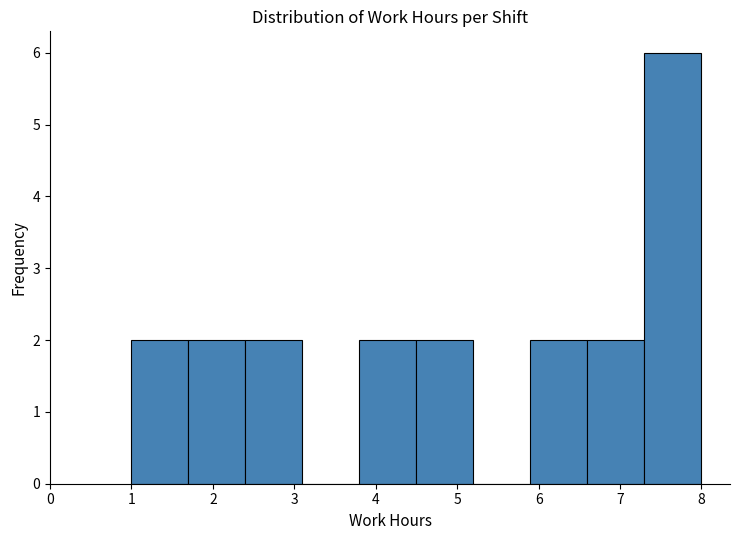

Reading left to right, list every bar in this chart as the range it spans on the x-axis followed by its height. The values are not printed on the chart, so give them approximately, as read against the axis.

1.0 to 1.7: 2
1.7 to 2.4: 2
2.4 to 3.1: 2
3.1 to 3.8: 0
3.8 to 4.5: 2
4.5 to 5.2: 2
5.2 to 5.9: 0
5.9 to 6.6: 2
6.6 to 7.3: 2
7.3 to 8.0: 6